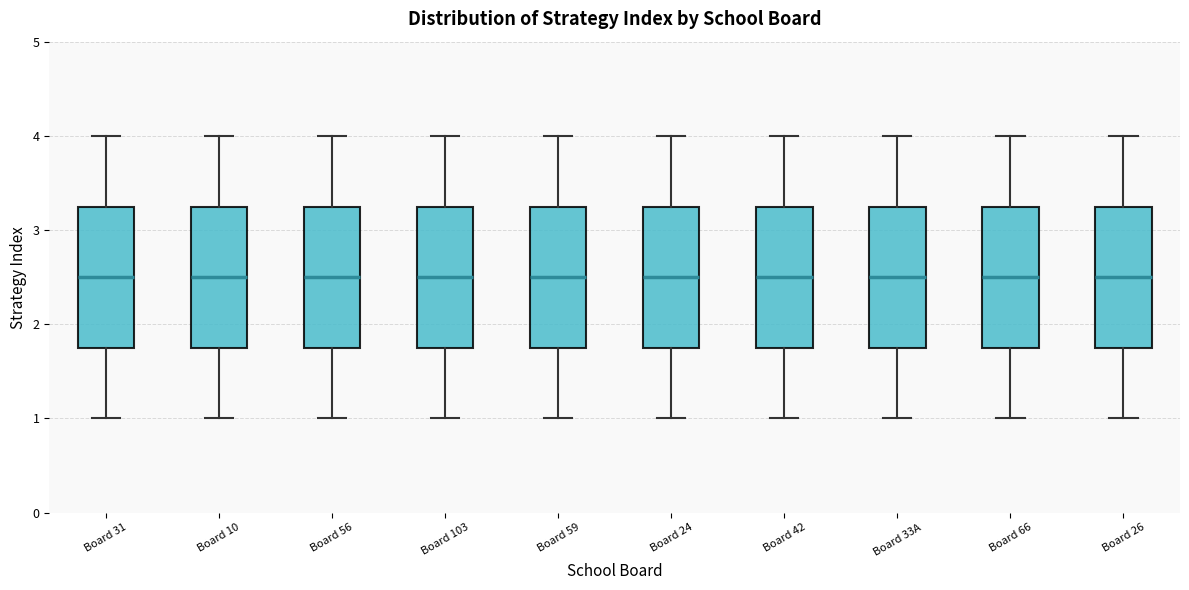

Reading left to right, transcribe this box plot: for each box, give where its median line is, the range the box spans, and where its two whiskers end, as read against the y-axis. The values are not printed on the chart, so give them approximately, as read against the axis.

Board 31: median 2.5, box 1.8 to 3.3, whiskers 1.0 to 4.0
Board 10: median 2.5, box 1.8 to 3.3, whiskers 1.0 to 4.0
Board 56: median 2.5, box 1.8 to 3.3, whiskers 1.0 to 4.0
Board 103: median 2.5, box 1.8 to 3.3, whiskers 1.0 to 4.0
Board 59: median 2.5, box 1.8 to 3.3, whiskers 1.0 to 4.0
Board 24: median 2.5, box 1.8 to 3.3, whiskers 1.0 to 4.0
Board 42: median 2.5, box 1.8 to 3.3, whiskers 1.0 to 4.0
Board 33A: median 2.5, box 1.8 to 3.3, whiskers 1.0 to 4.0
Board 66: median 2.5, box 1.8 to 3.3, whiskers 1.0 to 4.0
Board 26: median 2.5, box 1.8 to 3.3, whiskers 1.0 to 4.0